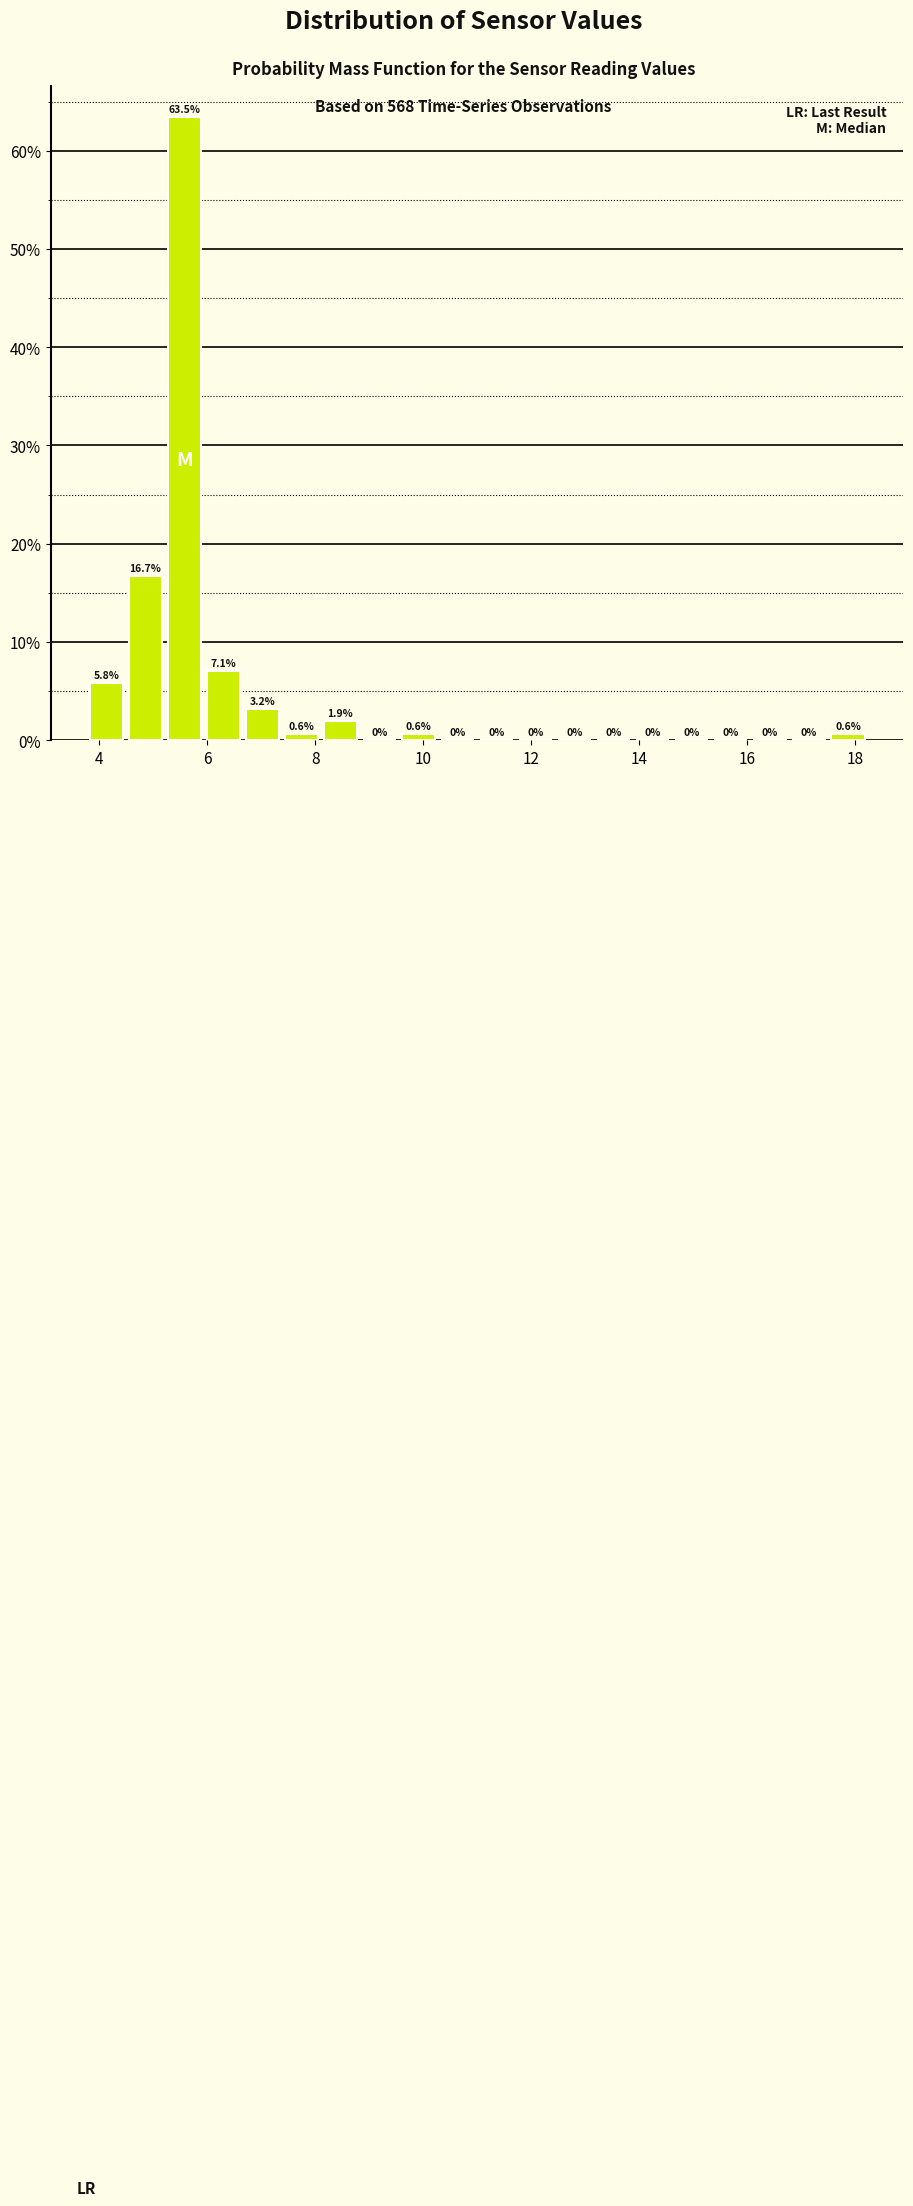

Read against the x-axis, roughly where is the centre of the tallest bar?

5.6